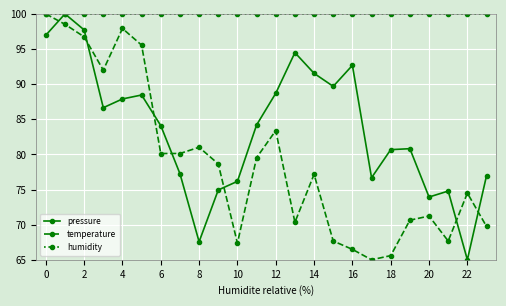

What is the value of the pressure point at the 19th from the left?

80.7